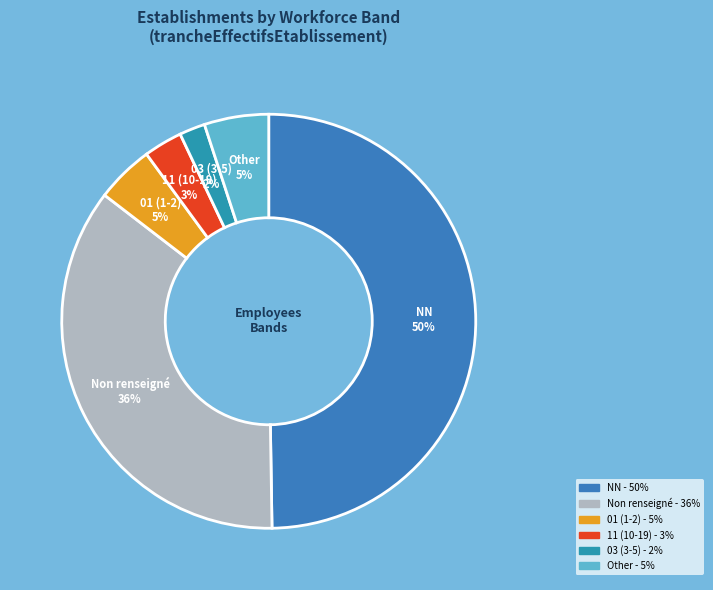

To the nearest percent, what is the difference between the largest and smallest slice percentages?

48%